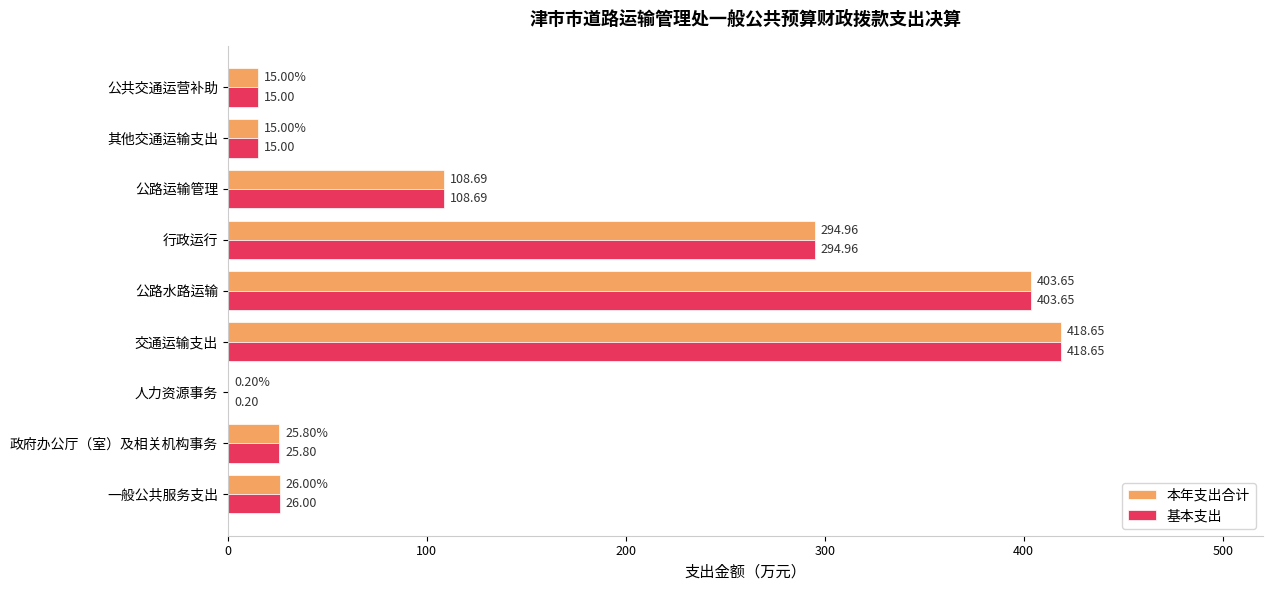

What is the sum of the 本年支出合计 values at 交通运输支出 and 行政运行?

713.6